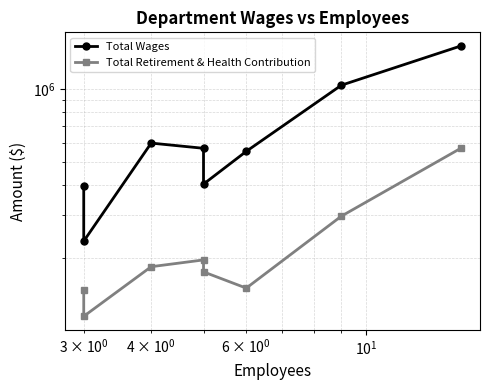

What is the difference between the maximum and minimum values in the Total Retirement & Health Contribution series?

454331